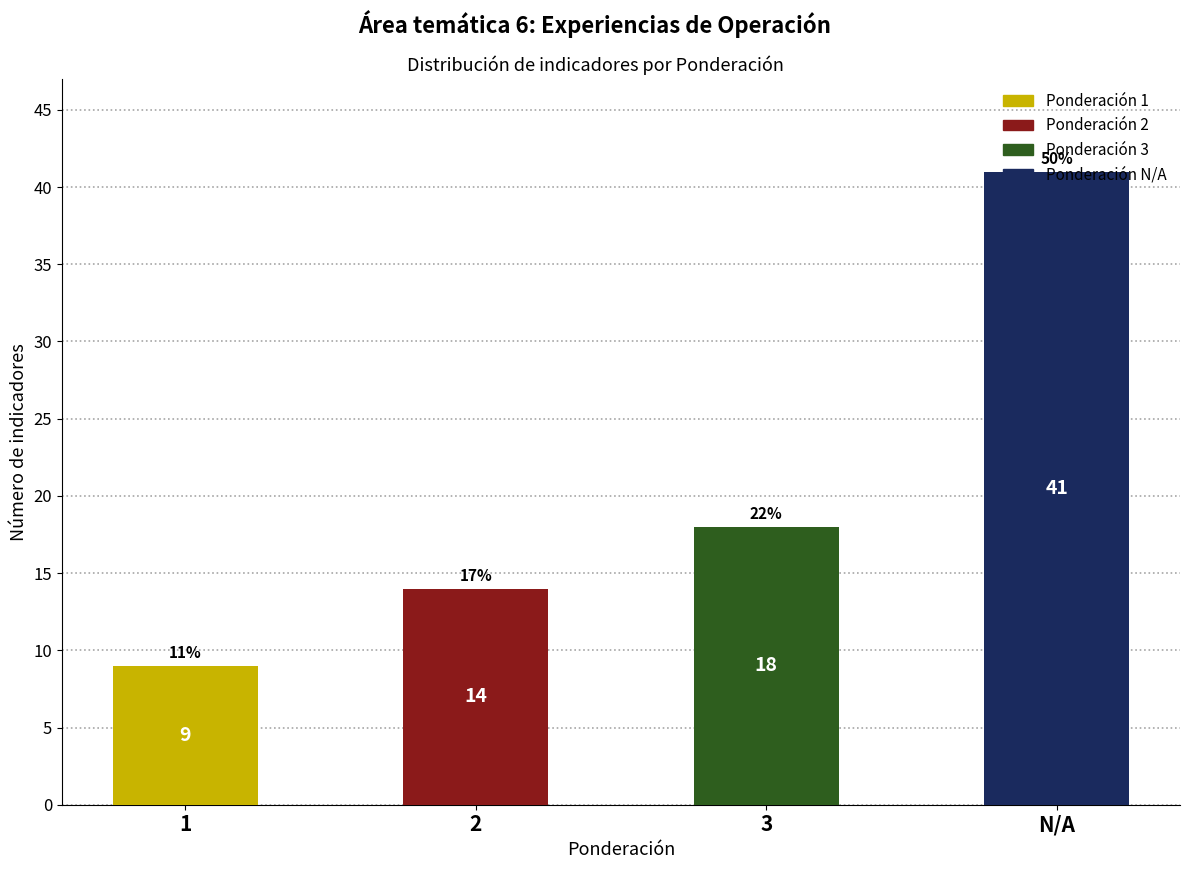

Reading right to left, what are all the values shown in this chart?

Ponderación 1: N/A=0	3=0	2=0	1=9
Ponderación 2: N/A=0	3=0	2=14	1=0
Ponderación 3: N/A=0	3=18	2=0	1=0
Sin ponderación: N/A=41	3=0	2=0	1=0